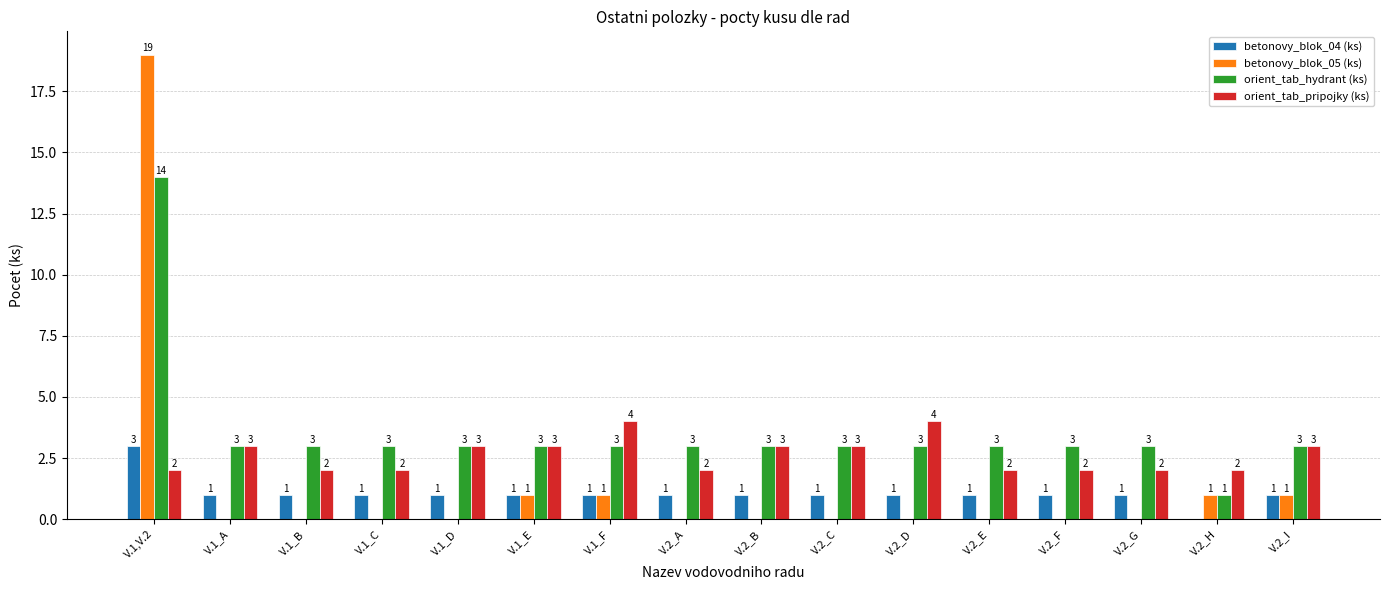

Is it true that orient_tab_hydrant (ks) equals 2 at V.1_D?

False